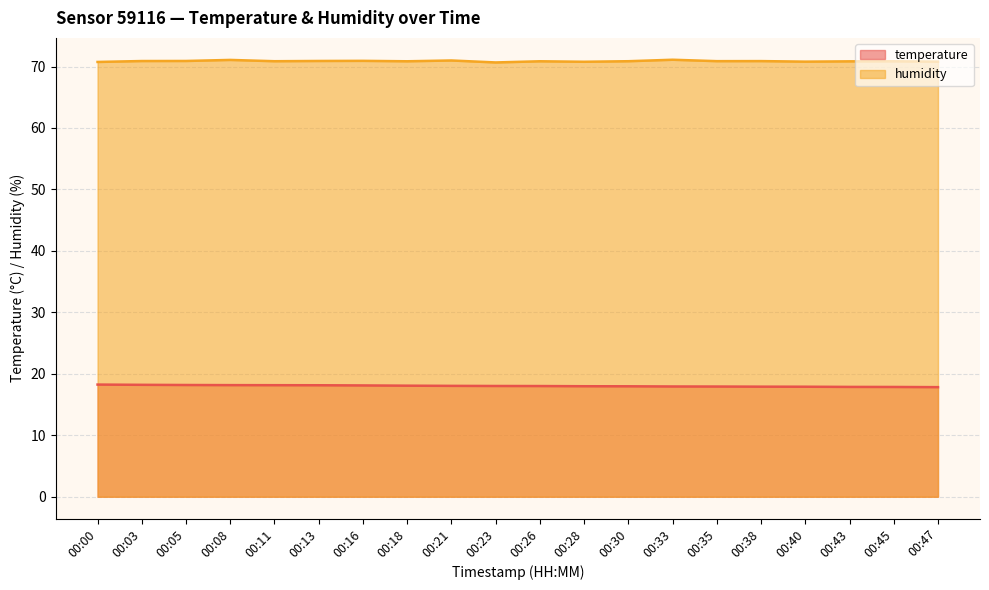

Reading left to right, what are all the values shown in this chart?

temperature: 18.2	18.2	18.2	18.2	18.1	18.1	18.1	18.1	18.0	18.0	18.0	18.0	18.0	17.9	17.9	17.9	17.9	17.9	17.9	17.8
humidity: 70.7	70.9	70.9	71.1	70.9	70.9	70.9	70.8	71.0	70.7	70.8	70.8	70.9	71.1	70.9	70.9	70.8	70.8	70.8	70.8